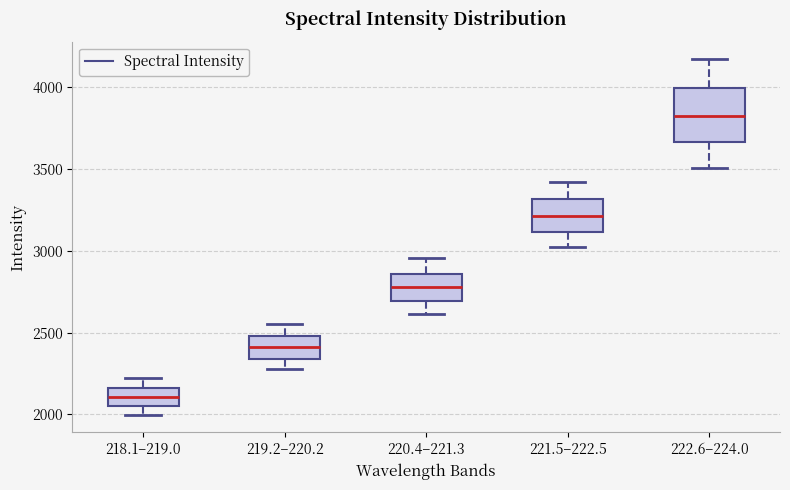

Which box has the lowest median line?

218.1–219.0